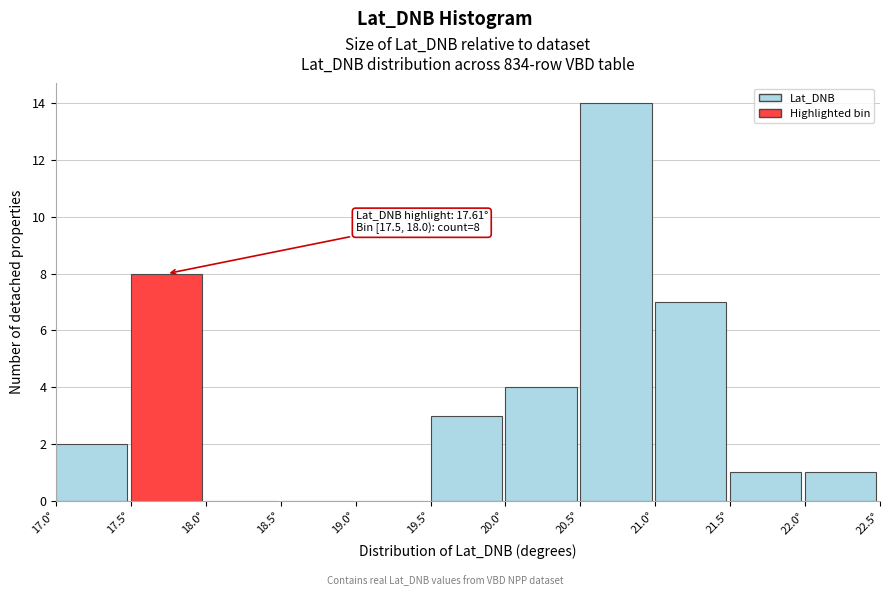

Over which range of the x-axis is the bar tallest?

20.5 to 21.0